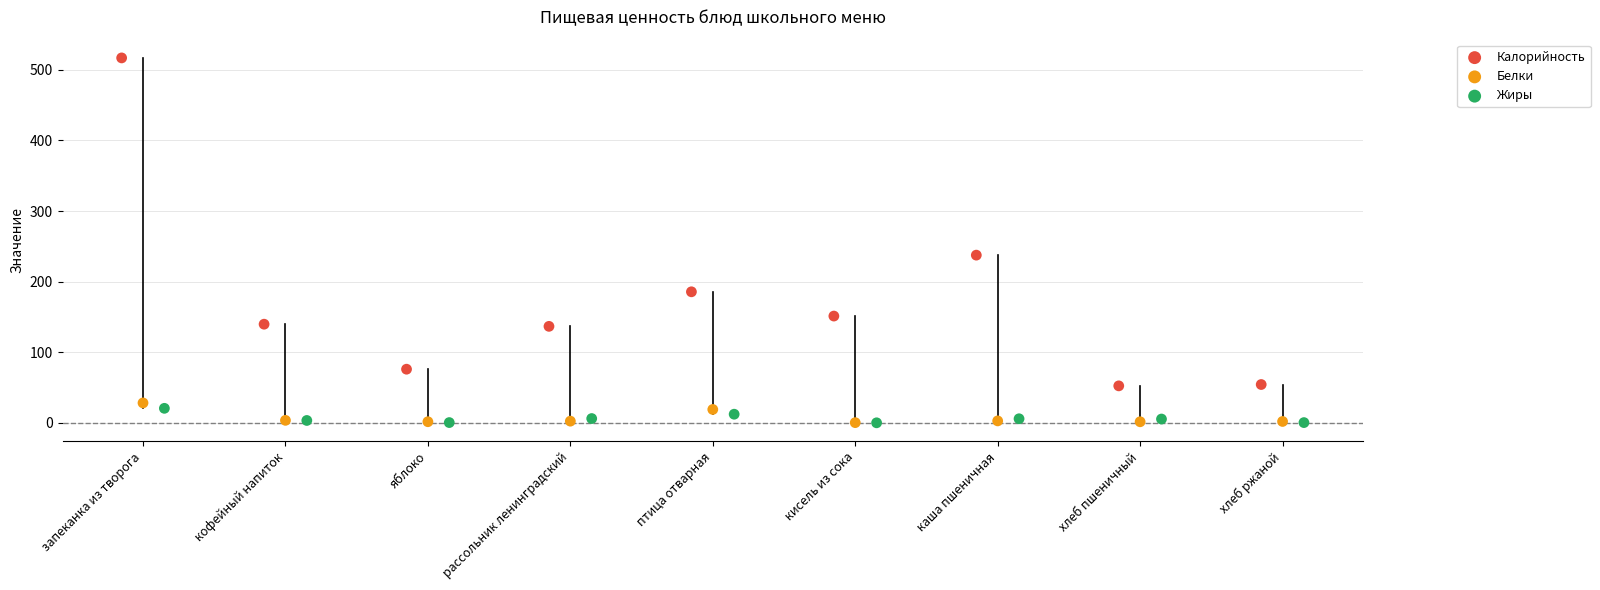

Which series has the widest spread of Y values?

Калорийность